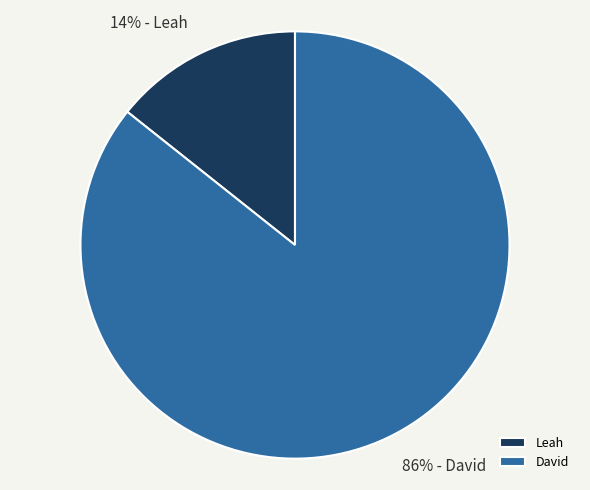

Rank the categories by value from highest to lowest.

David, Leah